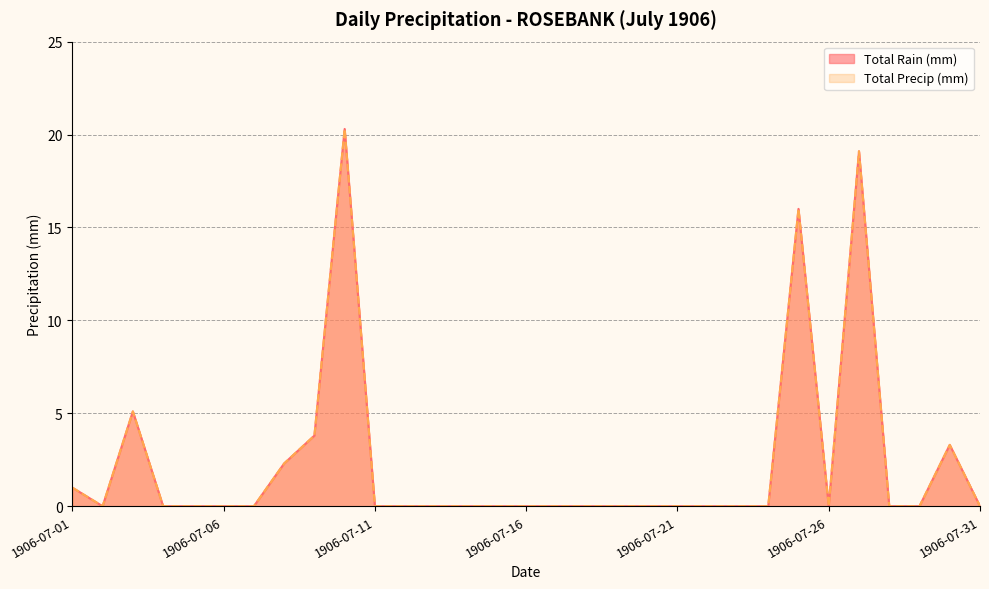

Reading left to right, what are all the values shown in this chart?

Total Rain (mm): 1906-07-01=1.0	1906-07-02=0.0	1906-07-03=5.1	1906-07-04=0.0	1906-07-05=0.0	1906-07-06=0.0	1906-07-07=0.0	1906-07-08=2.3	1906-07-09=3.8	1906-07-10=20.3	1906-07-11=0.0	1906-07-12=0.0	1906-07-13=0.0	1906-07-14=0.0	1906-07-15=0.0	1906-07-16=0.0	1906-07-17=0.0	1906-07-18=0.0	1906-07-19=0.0	1906-07-20=0.0	1906-07-21=0.0	1906-07-22=0.0	1906-07-23=0.0	1906-07-24=0.0	1906-07-25=16.0	1906-07-26=0.0	1906-07-27=19.1	1906-07-28=0.0	1906-07-29=0.0	1906-07-30=3.3	1906-07-31=0.0
Total Precip (mm): 1906-07-01=1.0	1906-07-02=0.0	1906-07-03=5.1	1906-07-04=0.0	1906-07-05=0.0	1906-07-06=0.0	1906-07-07=0.0	1906-07-08=2.3	1906-07-09=3.8	1906-07-10=20.3	1906-07-11=0.0	1906-07-12=0.0	1906-07-13=0.0	1906-07-14=0.0	1906-07-15=0.0	1906-07-16=0.0	1906-07-17=0.0	1906-07-18=0.0	1906-07-19=0.0	1906-07-20=0.0	1906-07-21=0.0	1906-07-22=0.0	1906-07-23=0.0	1906-07-24=0.0	1906-07-25=16.0	1906-07-26=0.0	1906-07-27=19.1	1906-07-28=0.0	1906-07-29=0.0	1906-07-30=3.3	1906-07-31=0.0